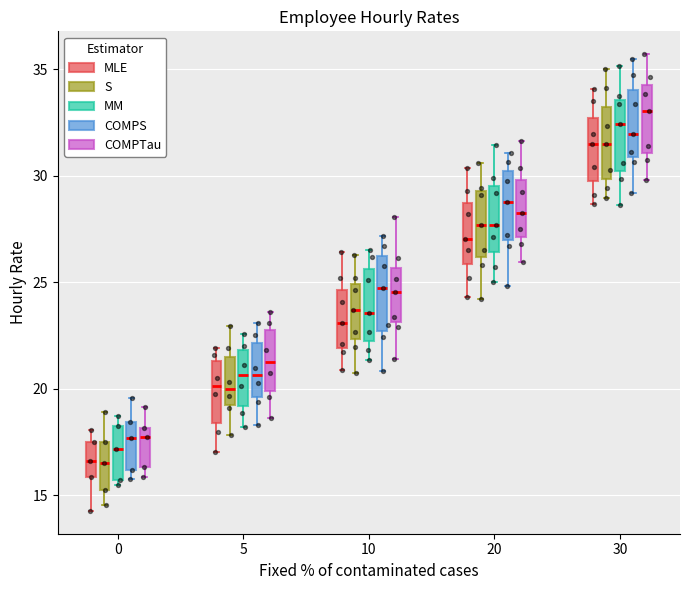

Where does the upper whisker of the box for 0 (S) end on the y-axis? The values are not printed on the chart, so give them approximately, as read against the axis.

19.0